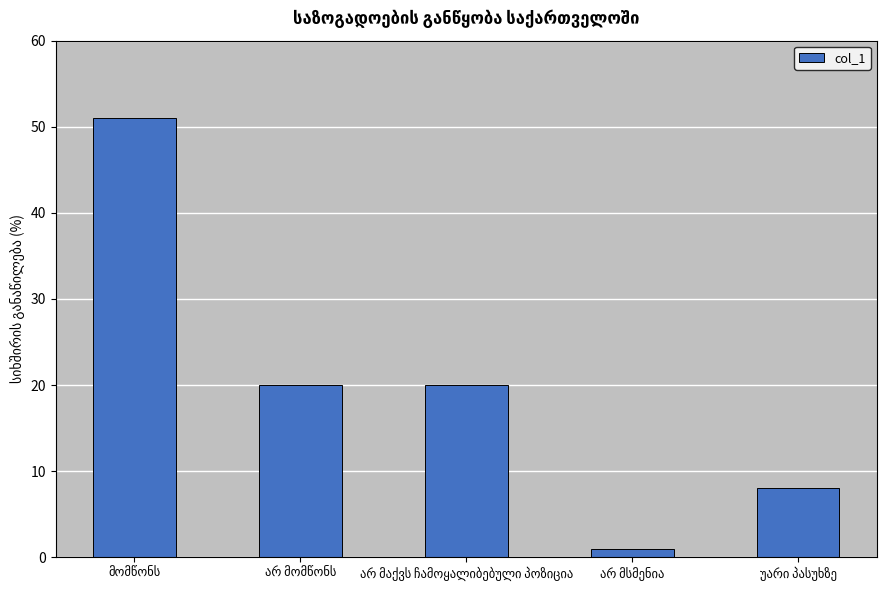

What is the maximum value shown in the chart?

51